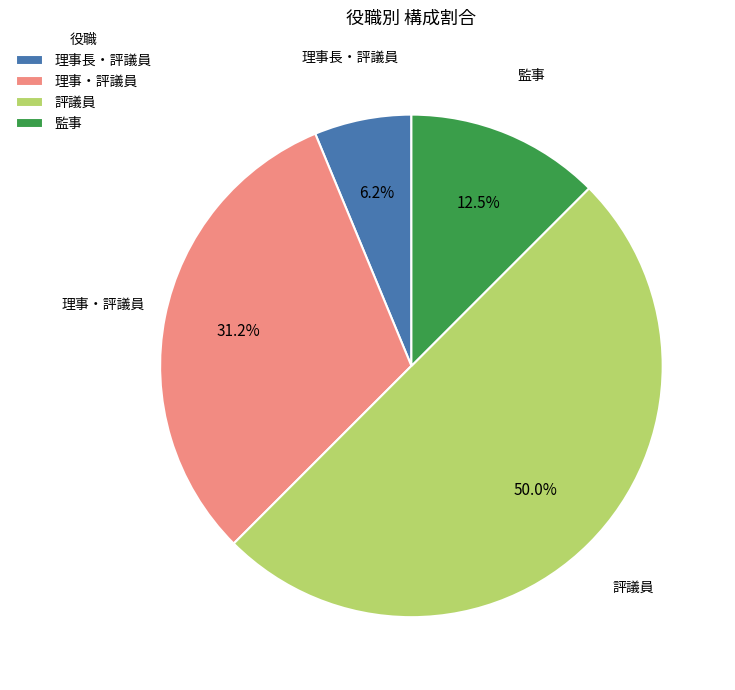

Is it true that 理事長・評議員 is 17% of the pie?

False